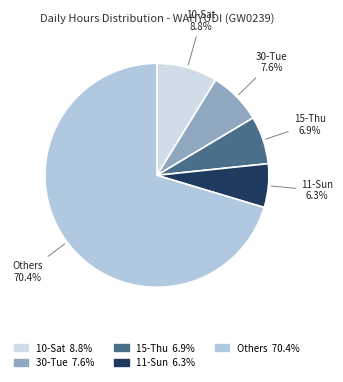

To the nearest percent, what is the average slice percentage?

20%